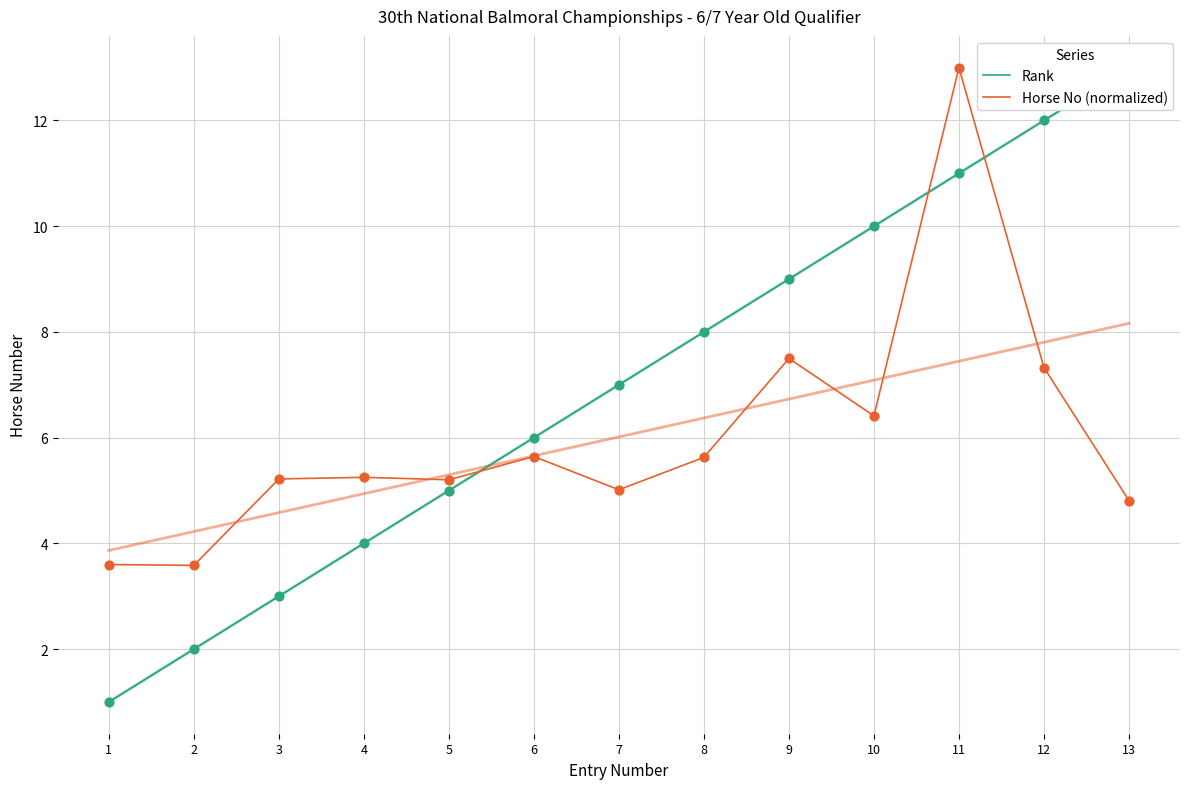

Which series has the widest spread of Y values?

Rank